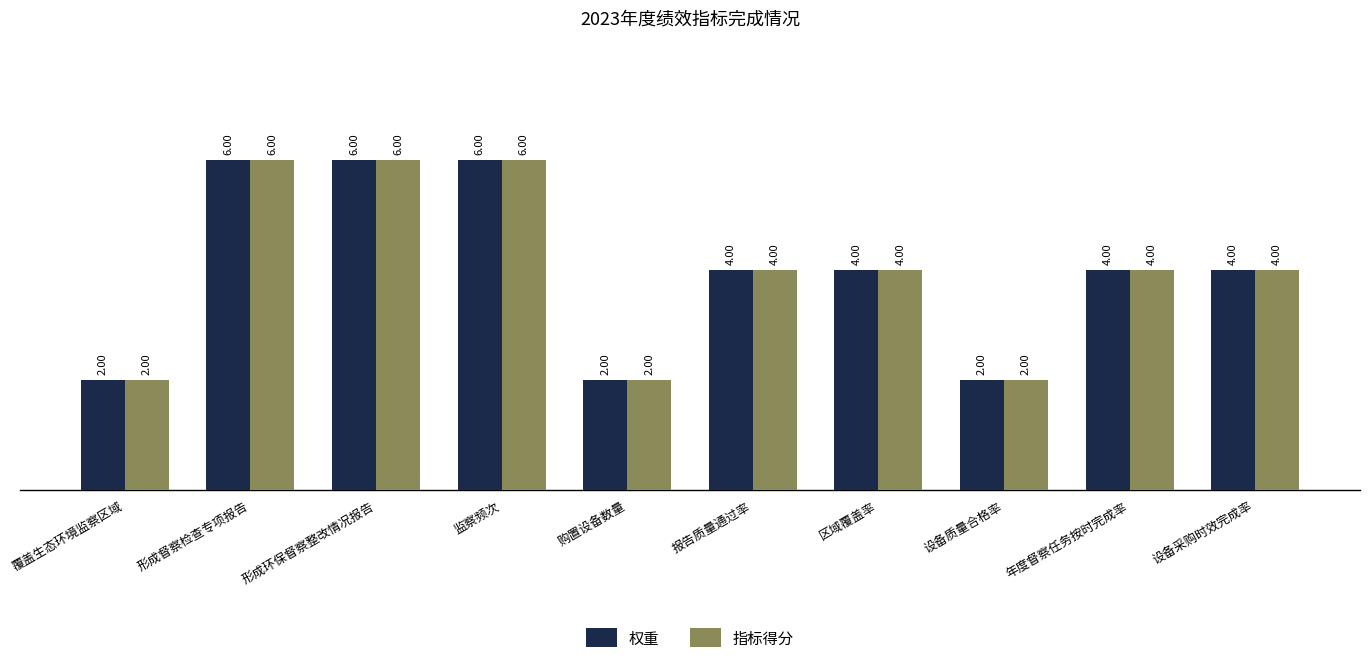

True or false: 权重 has a value of 6 at 年度督察任务按时完成率.

False